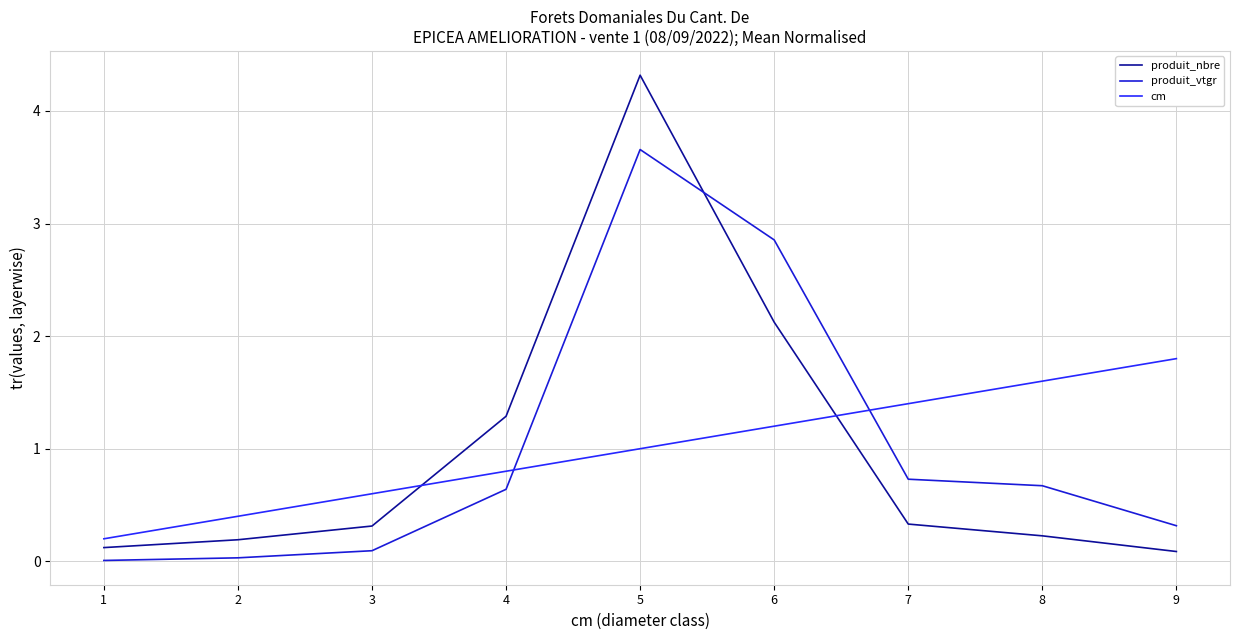

Where is the first local maximum for produit_vtgr?

5